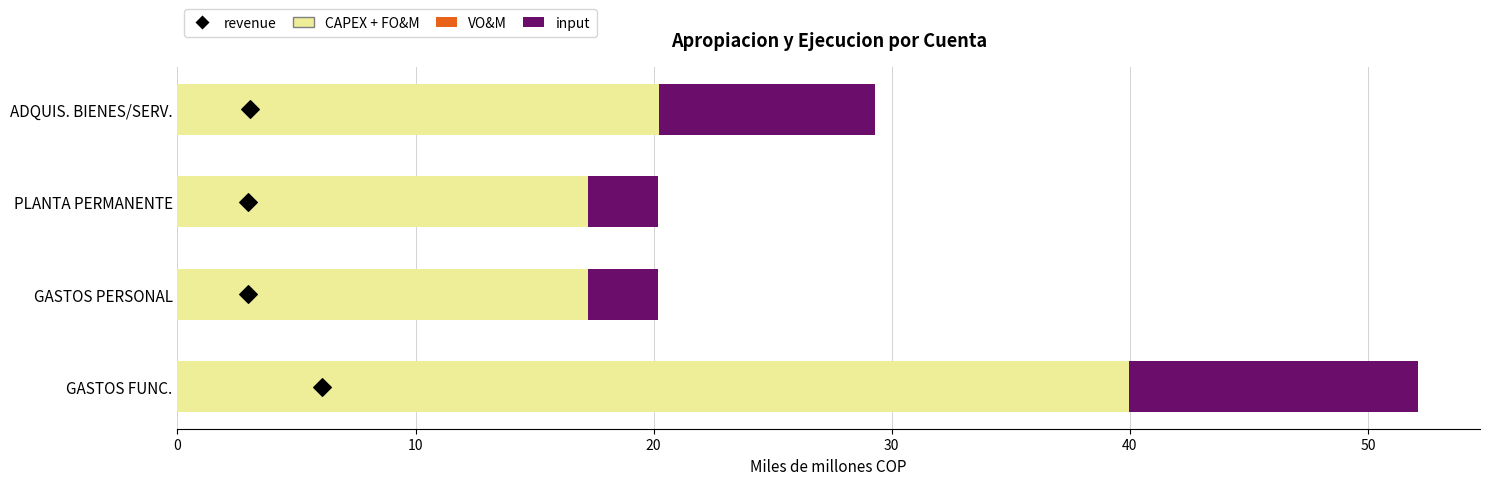

Which series has the largest total across all categories?

CAPEX + FO&M